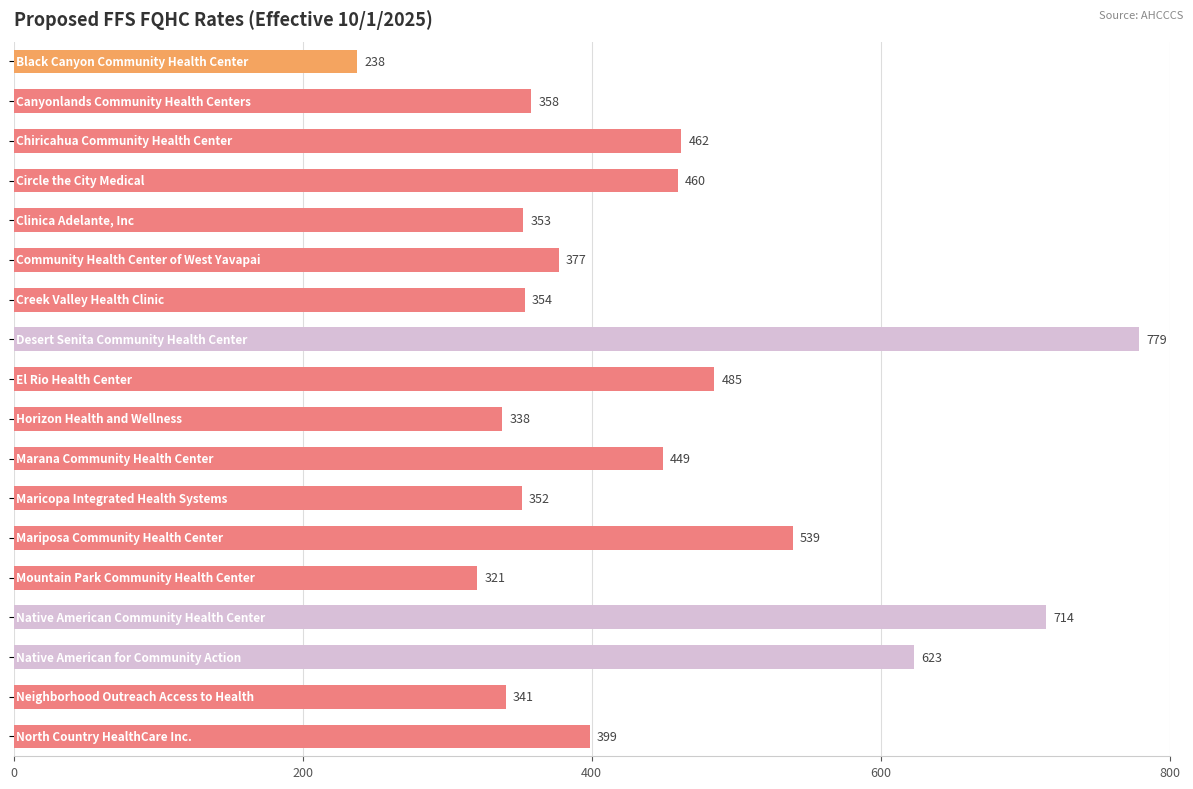

What is the sum of all values?

7942.0